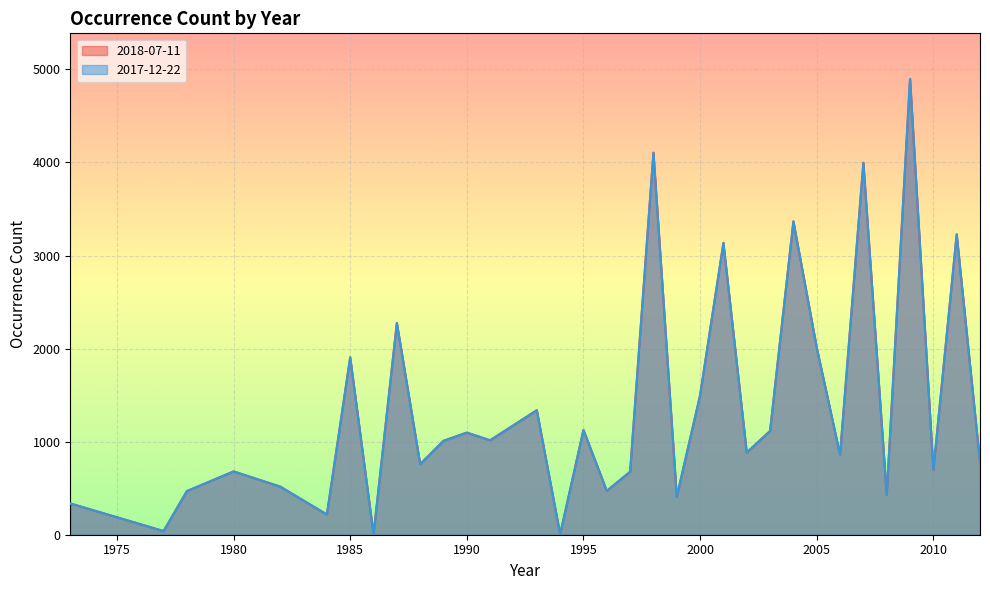

Which category has the lowest value in the 2018-07-11 series?

1994